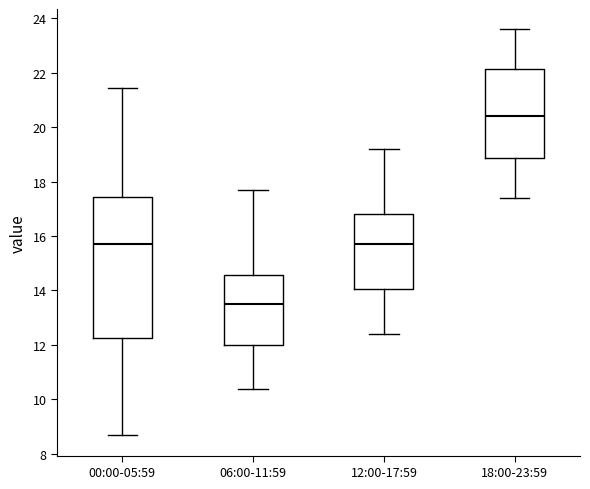

Reading left to right, read every box against the y-axis: the position of its median line, the range the box covers, and the ends of its whiskers. The values are not printed on the chart, so give them approximately, as read against the axis.

00:00-05:59: median 15.8, box 12.2 to 17.4, whiskers 8.6 to 21.4
06:00-11:59: median 13.4, box 12.0 to 14.6, whiskers 10.4 to 17.8
12:00-17:59: median 15.8, box 14.0 to 16.8, whiskers 12.4 to 19.2
18:00-23:59: median 20.4, box 18.8 to 22.2, whiskers 17.4 to 23.6